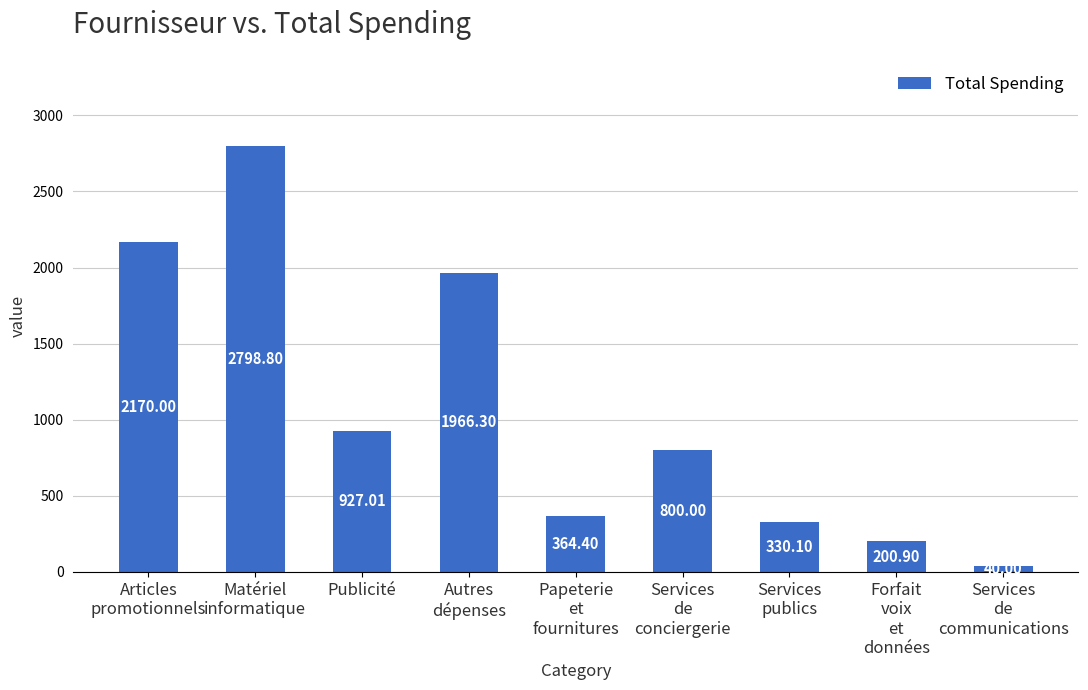

How many categories are shown in the chart?

9